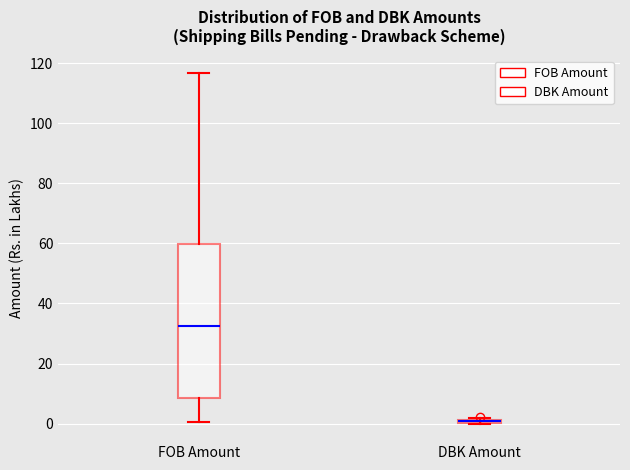

Which box is the tallest, from its lower edge to its upper edge?

FOB Amount